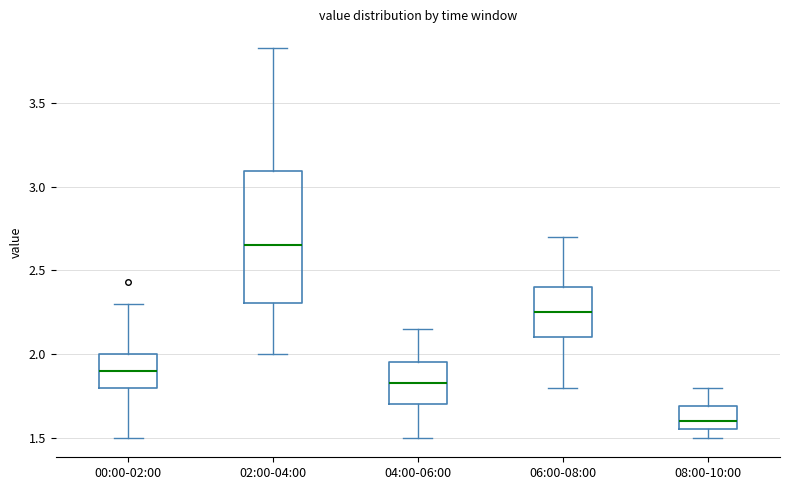

Which box has the highest median line?

02:00-04:00